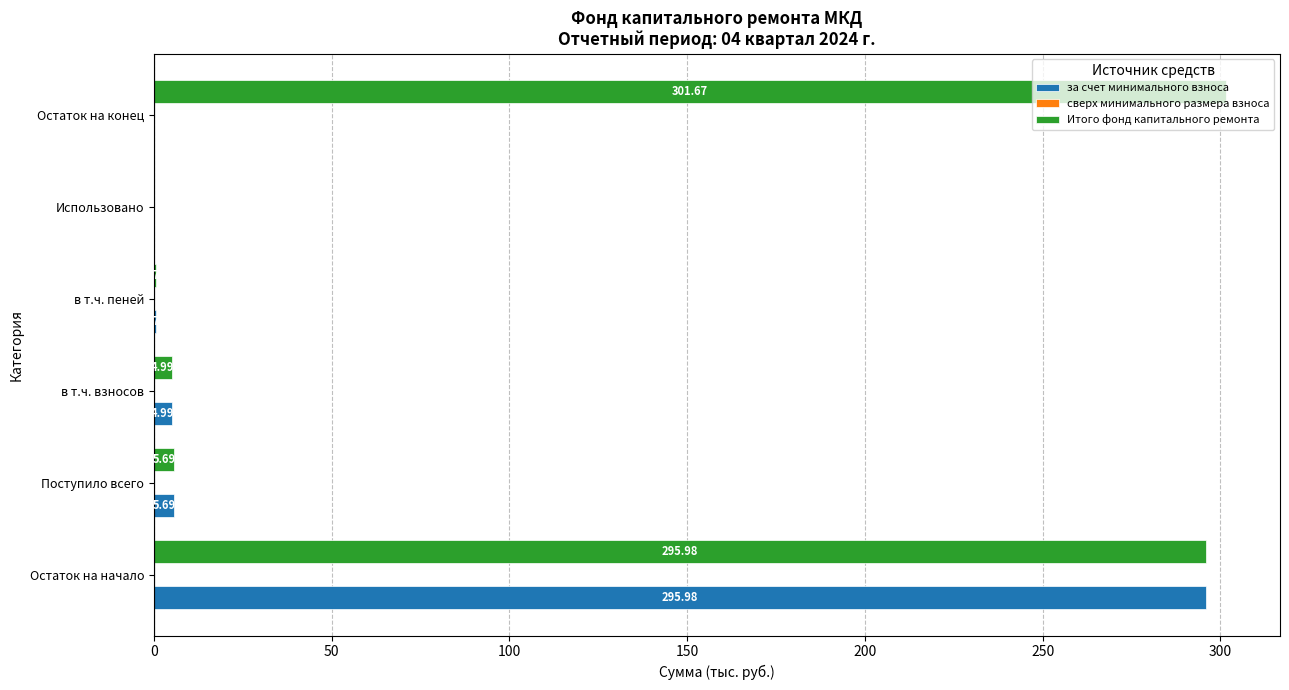

At which label is за счет минимального взноса closest to 147?

Поступило всего